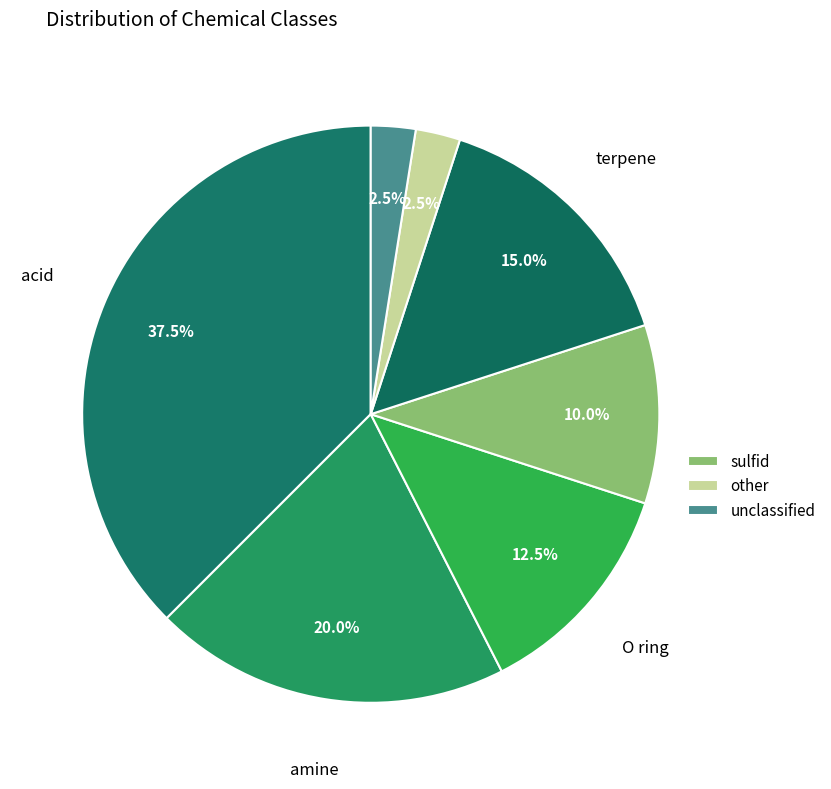

Count the number of slices in the pie.

7